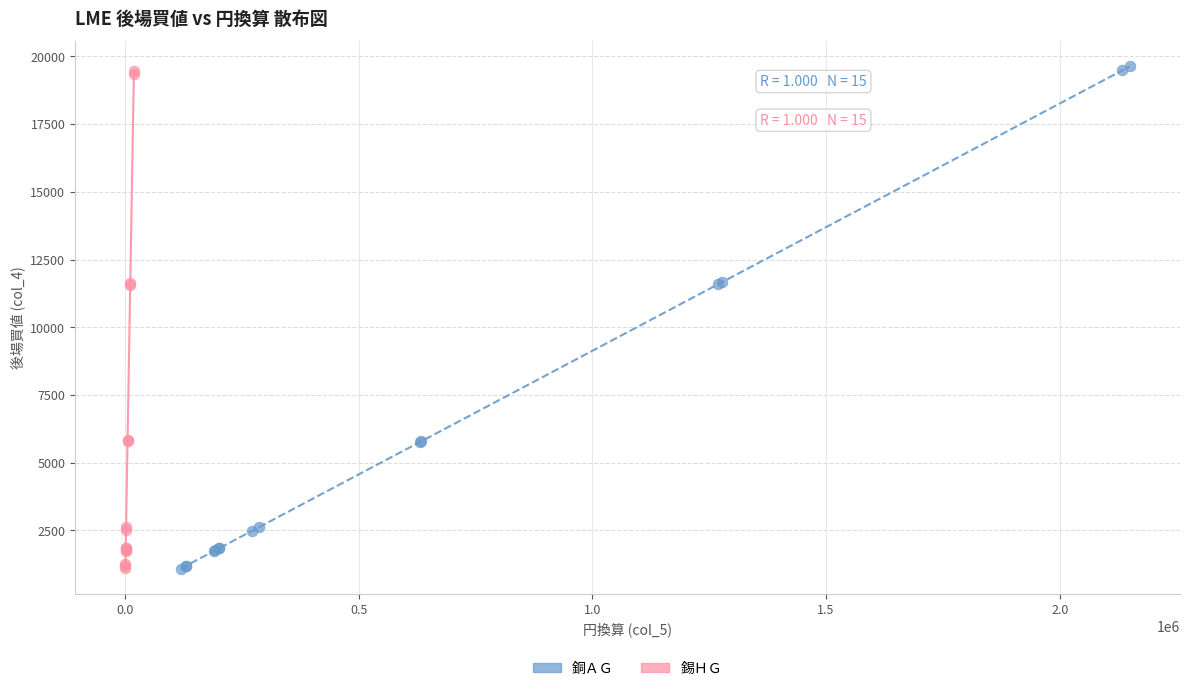

Which series has the widest spread of Y values?

銅ＡＧ